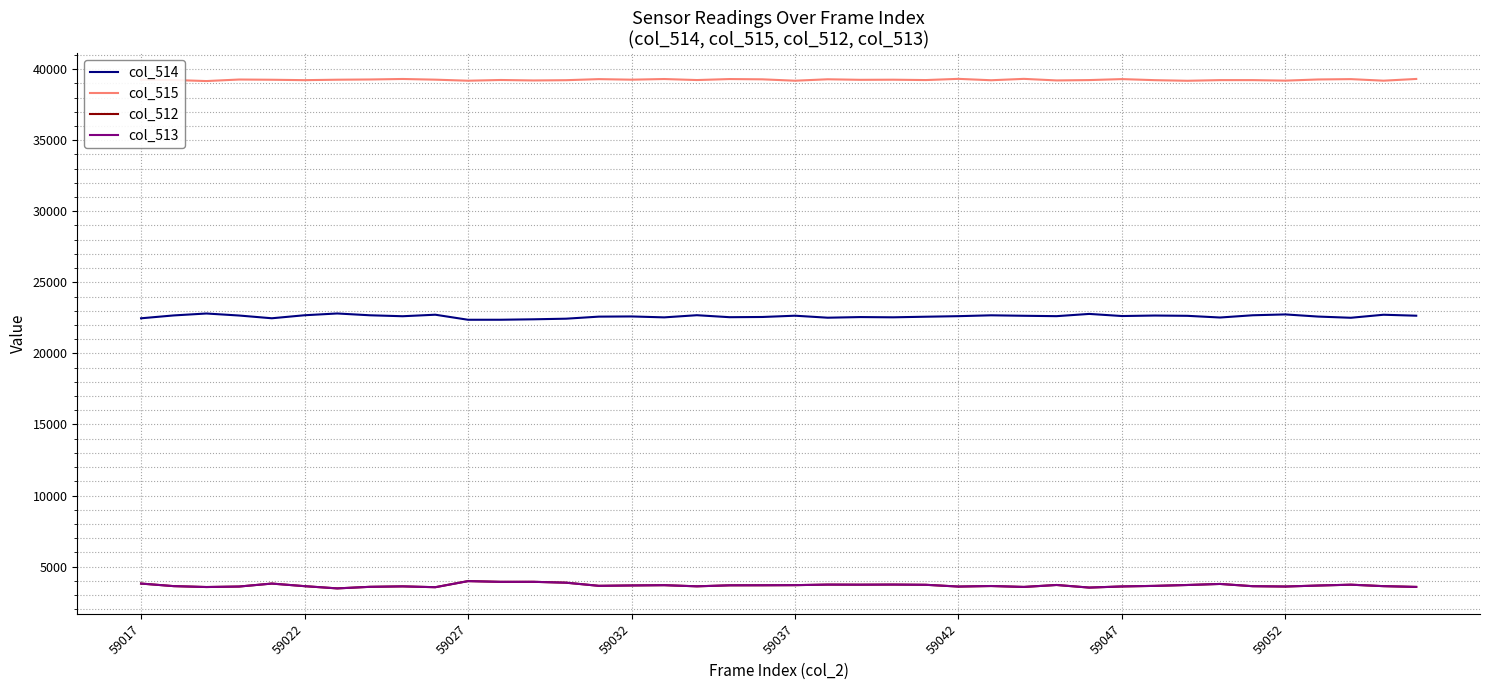

True or false: col_515 and col_512 cross at least once.

False